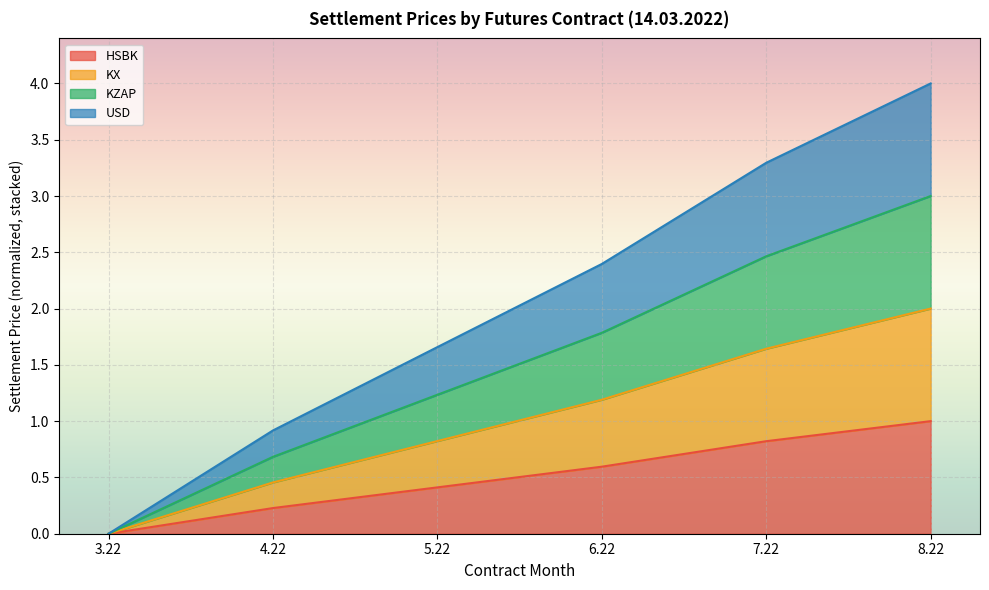

The HSBK series shows 1.6 at 8.22. True or false?

False